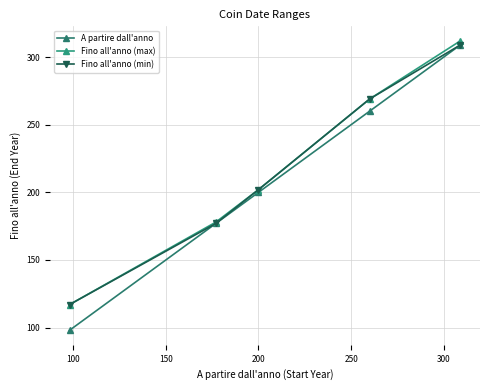

True or false: Fino all'anno (min) and Fino all'anno (max) cross at least once.

False